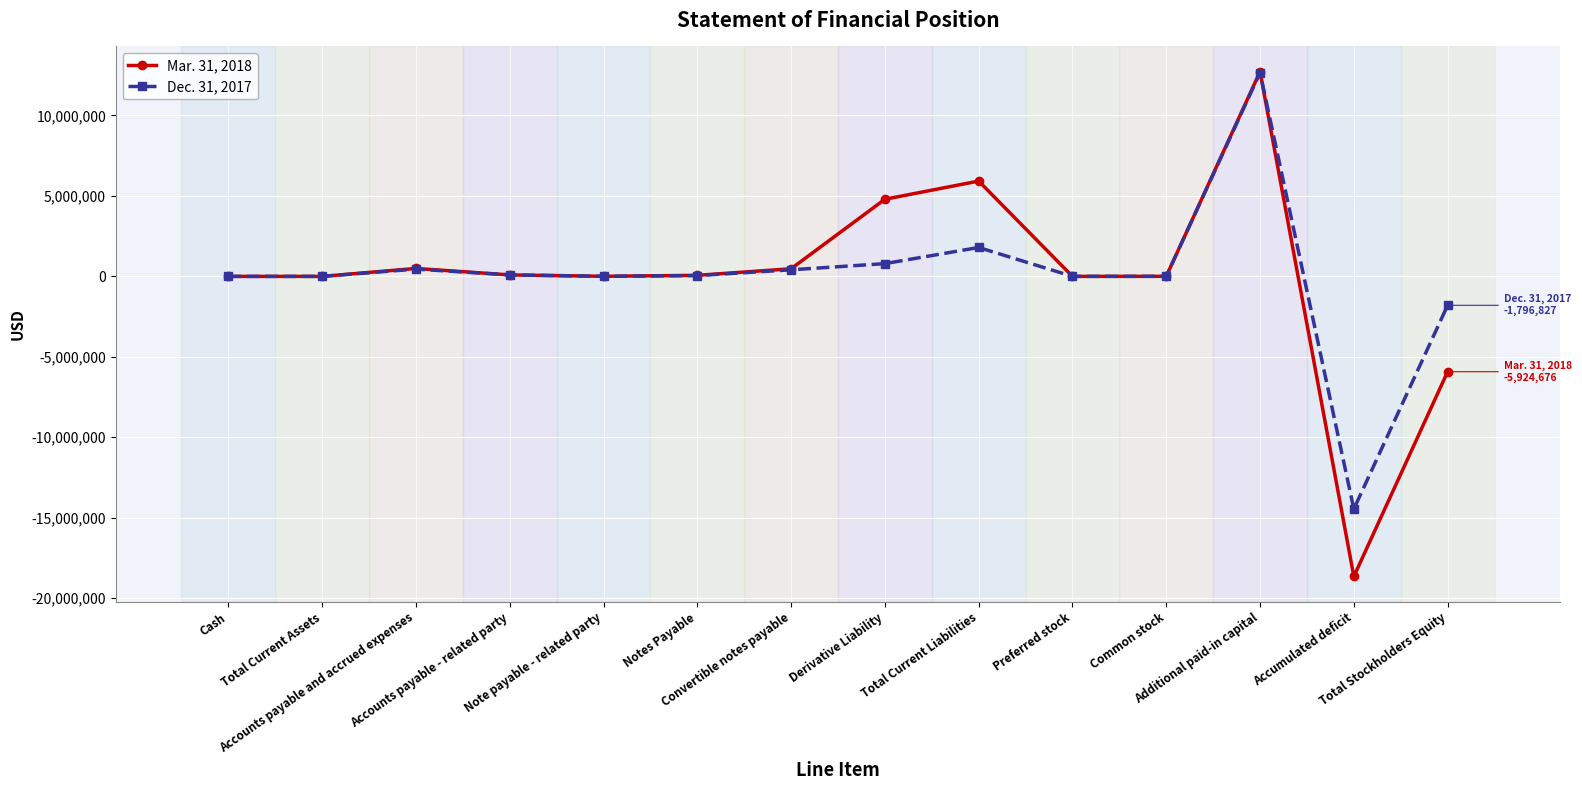

What are all the series names shown in the legend?

Mar. 31, 2018, Dec. 31, 2017